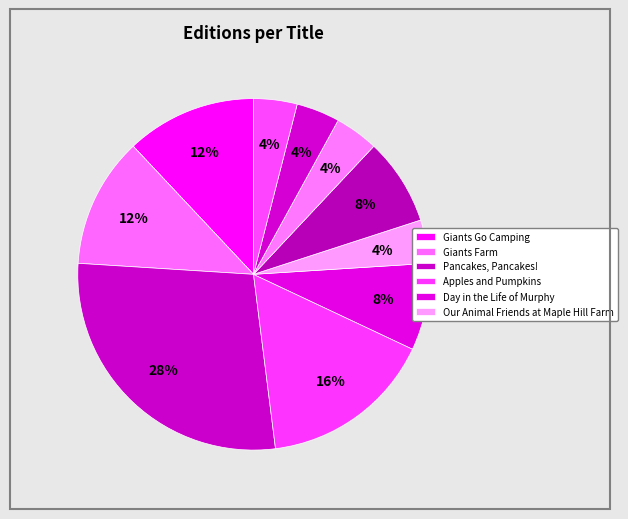

Is there any slice that represents more than half of the pie?

No